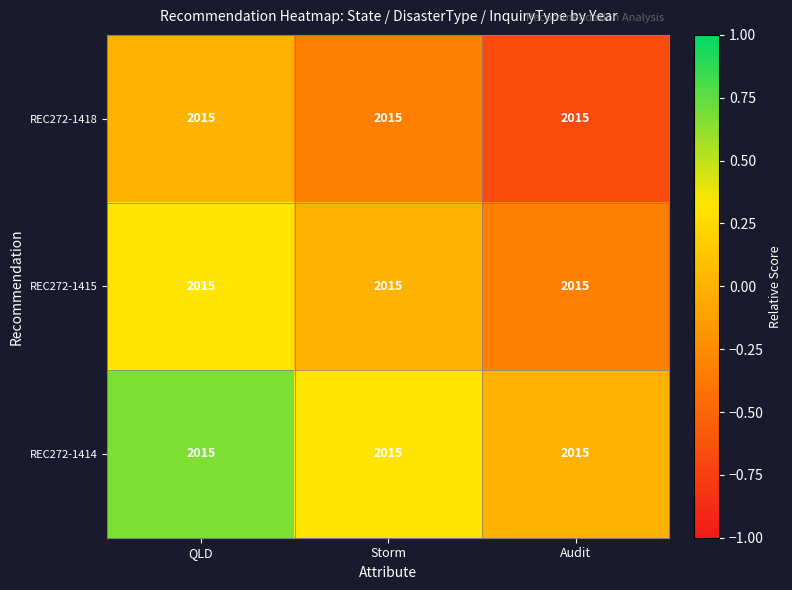

Reading left to right, extract all data points from this chart.

REC272-1418: QLD=2015.0	Storm=2015.0	Audit=2015.0
REC272-1415: QLD=2015.0	Storm=2015.0	Audit=2015.0
REC272-1414: QLD=2015.0	Storm=2015.0	Audit=2015.0